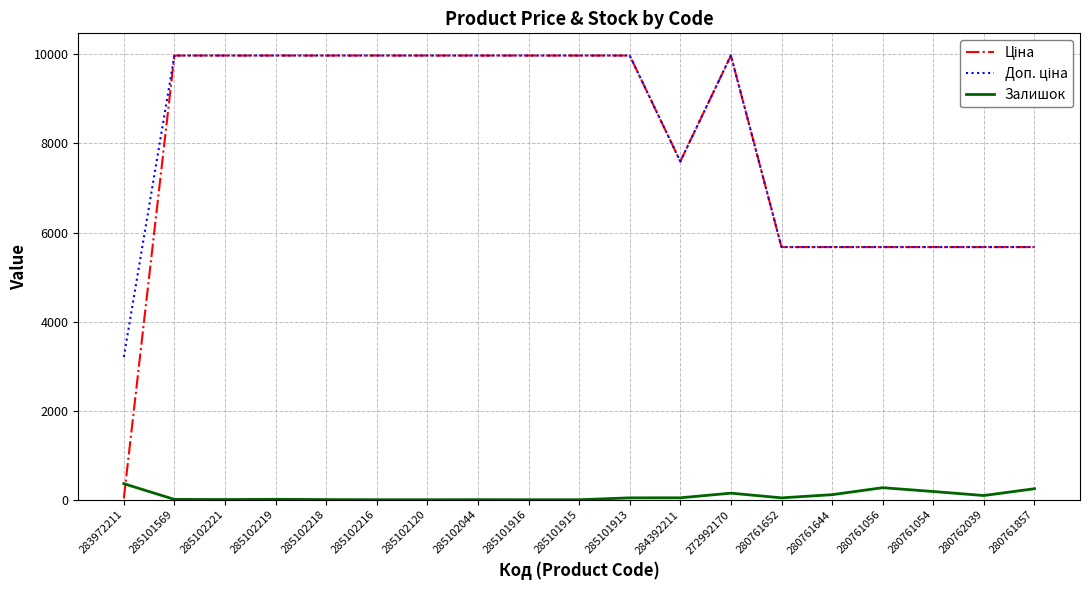

What is the total value across all series at 285101915?

19950.0